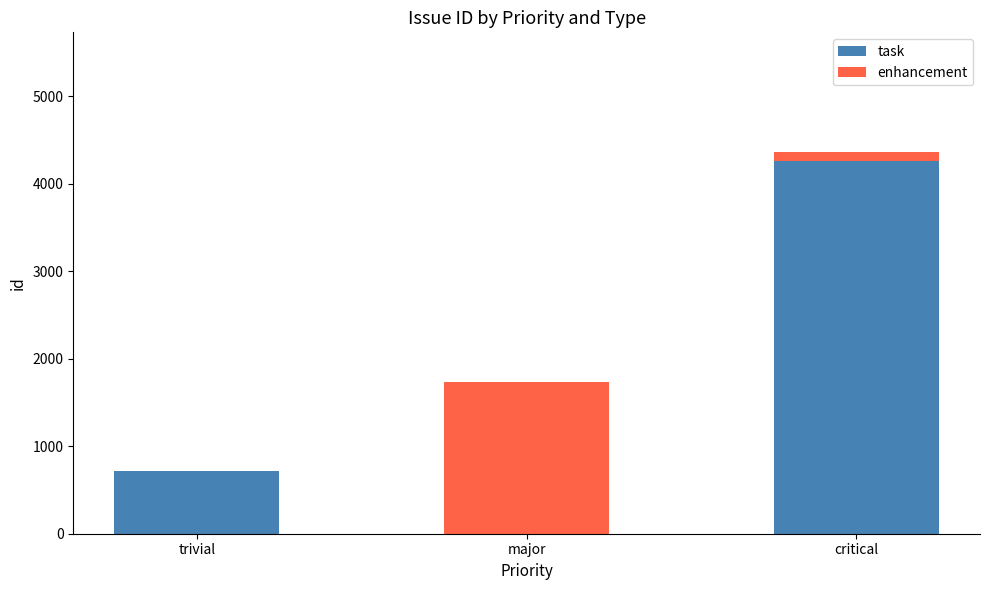

Count the number of categories in the chart.

3